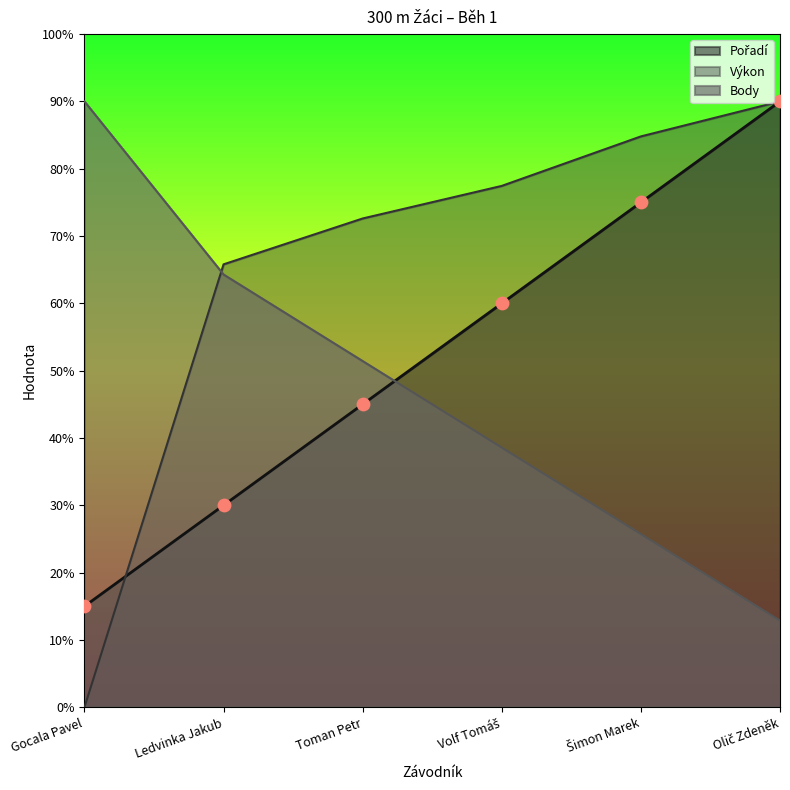

Is the value of Výkon at Ledvinka Jakub greater than the value of Body at Olič Zdeněk?

Yes